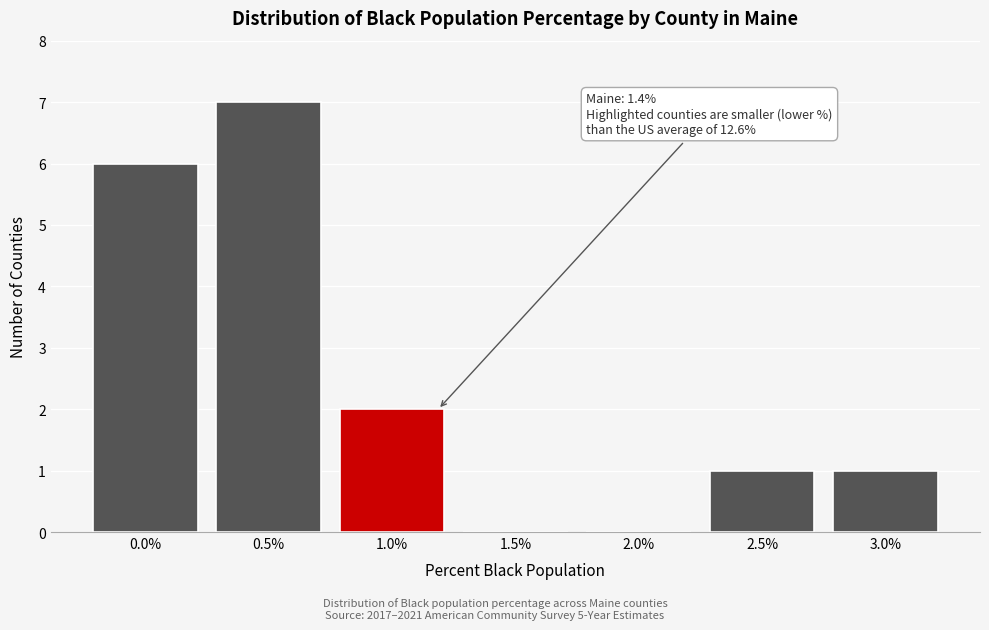

Reading left to right, list all the values displayed in this chart.

0.0%=6	0.5%=7	1.0%=2	1.5%=0	2.0%=0	2.5%=1	3.0%=1